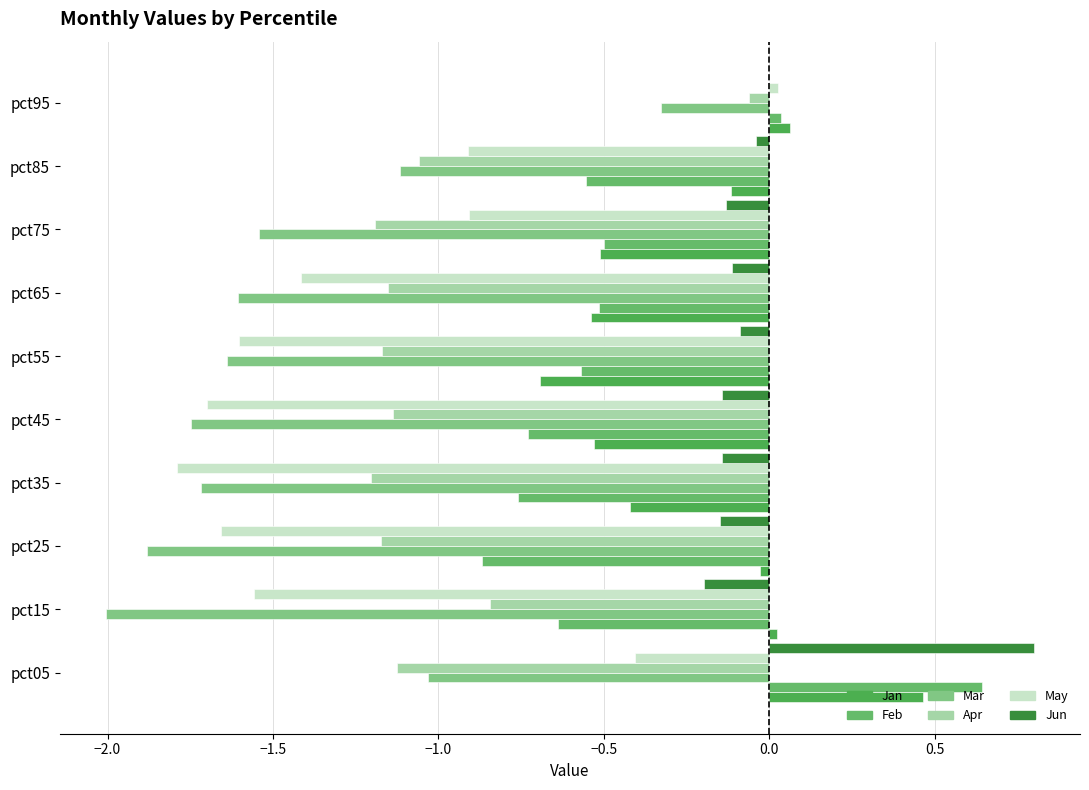

Where does the Mar series first go above -1?

pct95